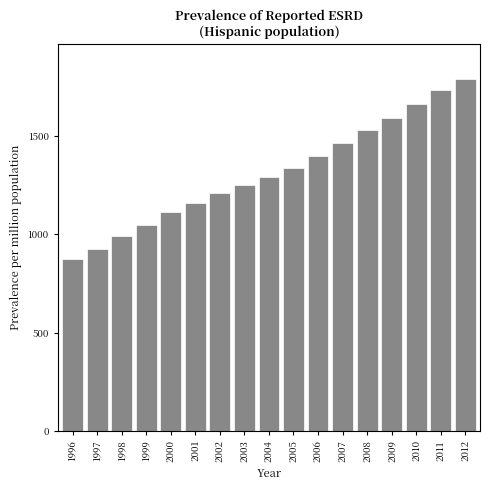

Reading right to left, what are all the values shown in this chart?

1787.6	1732.0	1660.8	1589.3	1529.3	1464.7	1400.1	1336.5	1290.6	1251.8	1211.2	1161.4	1116.0	1045.8	991.1	926.6	873.4